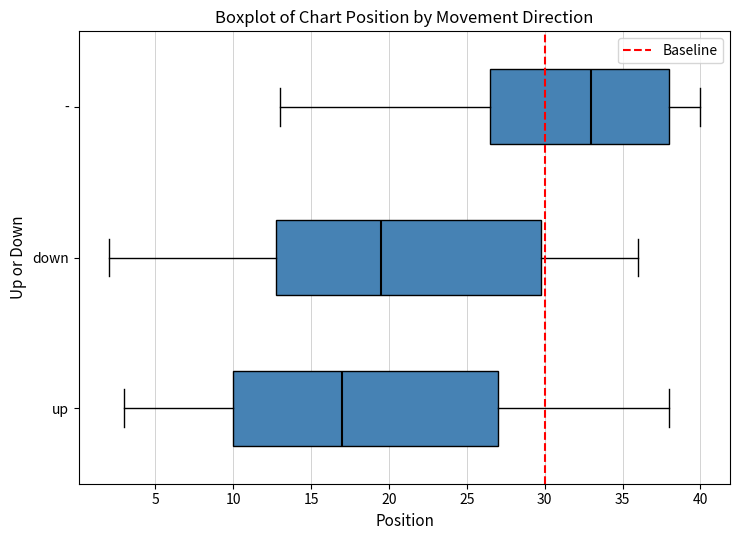

Reading bottom to top, transcribe this box plot: for each box, give where its median line is, the range the box spans, and where its two whiskers end, as read against the x-axis. The values are not printed on the chart, so give them approximately, as read against the axis.

up: median 17.0, box 10.0 to 27.0, whiskers 3.0 to 38.0
down: median 19.5, box 13.0 to 30.0, whiskers 2.0 to 36.0
-: median 33.0, box 26.5 to 38.0, whiskers 13.0 to 40.0